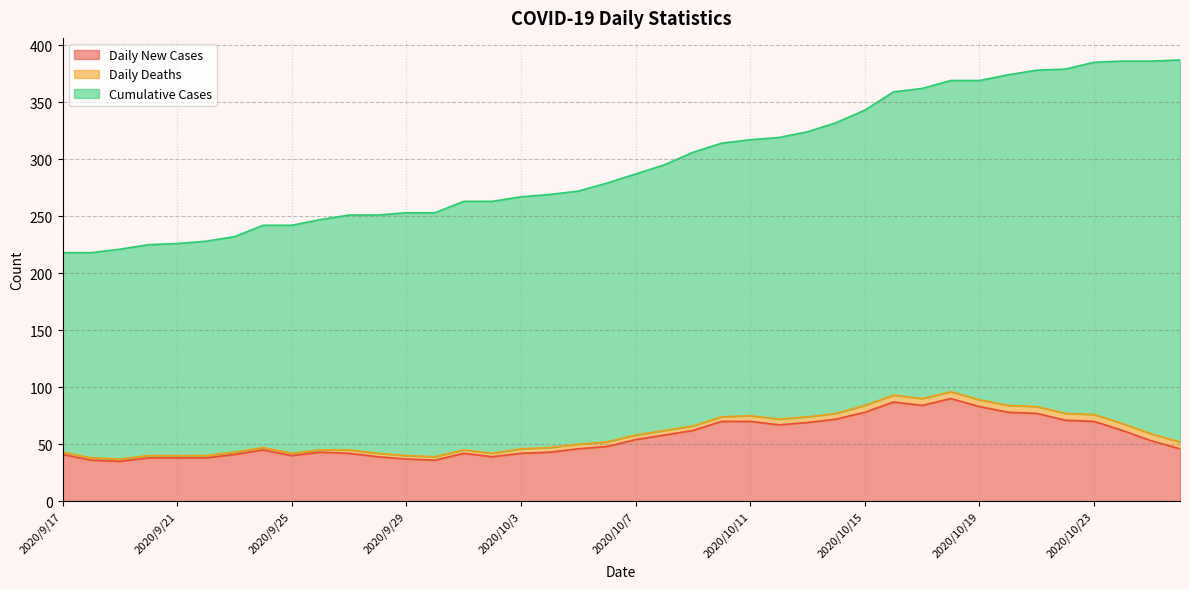

True or false: Cumulative Cases and Daily Deaths cross at least once.

False